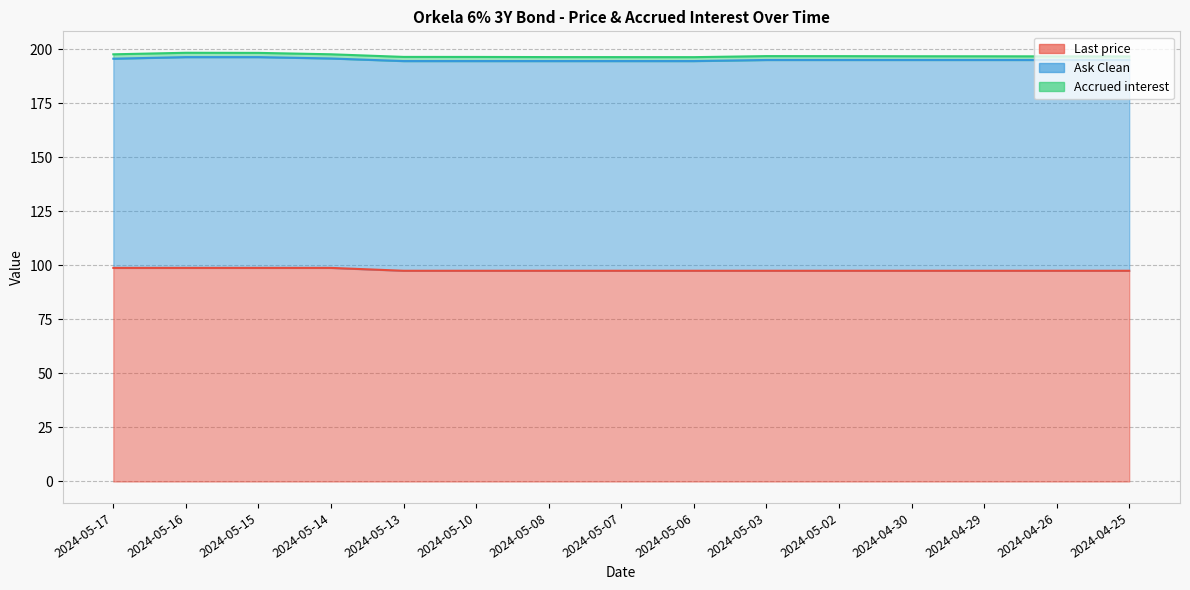

At which category does the chart reach its peak across all series?

2024-05-17